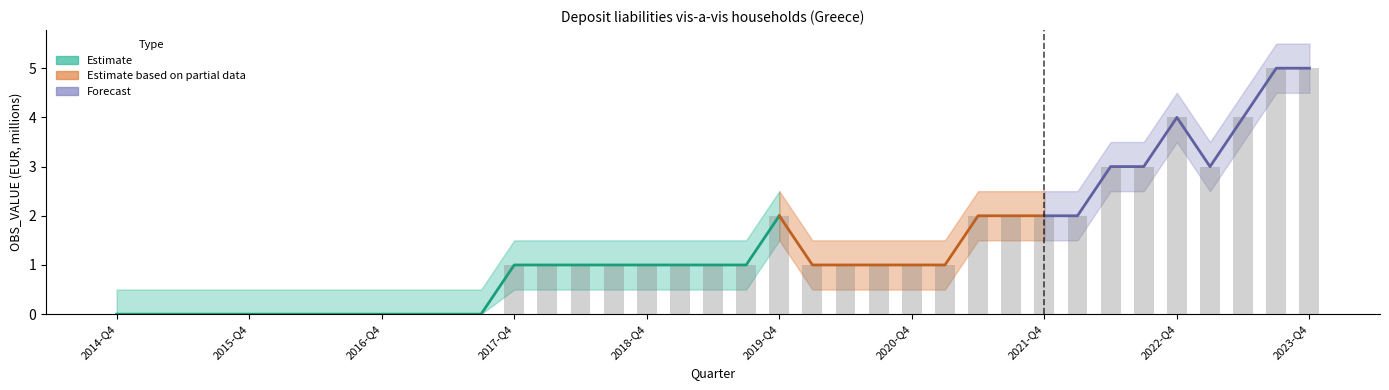

Rank the series by their maximum value, from lowest to highest.

OBS_VALUE_lower, OBS_VALUE, OBS_VALUE_upper